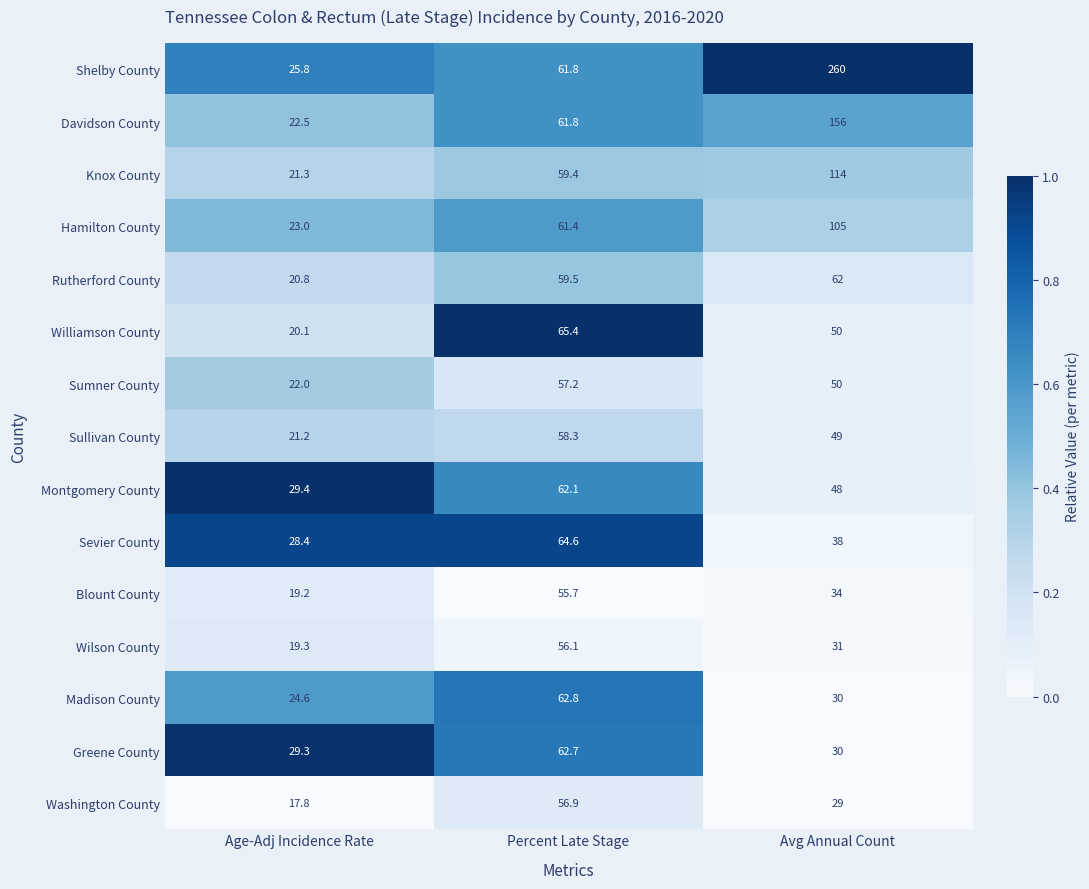

The value of Knox County at Percent Late Stage is 24.1. True or false?

False